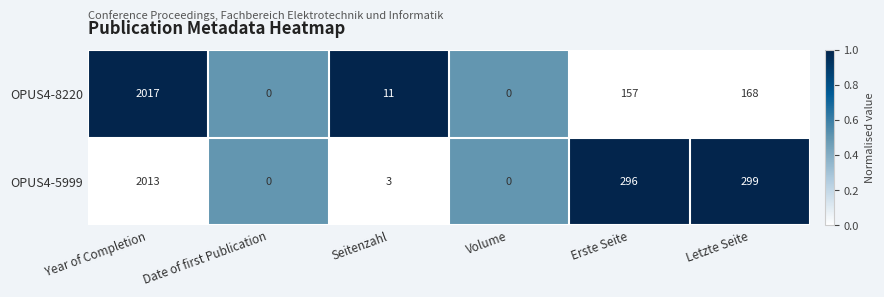

What value does the OPUS4-5999 series have at Letzte Seite?

299